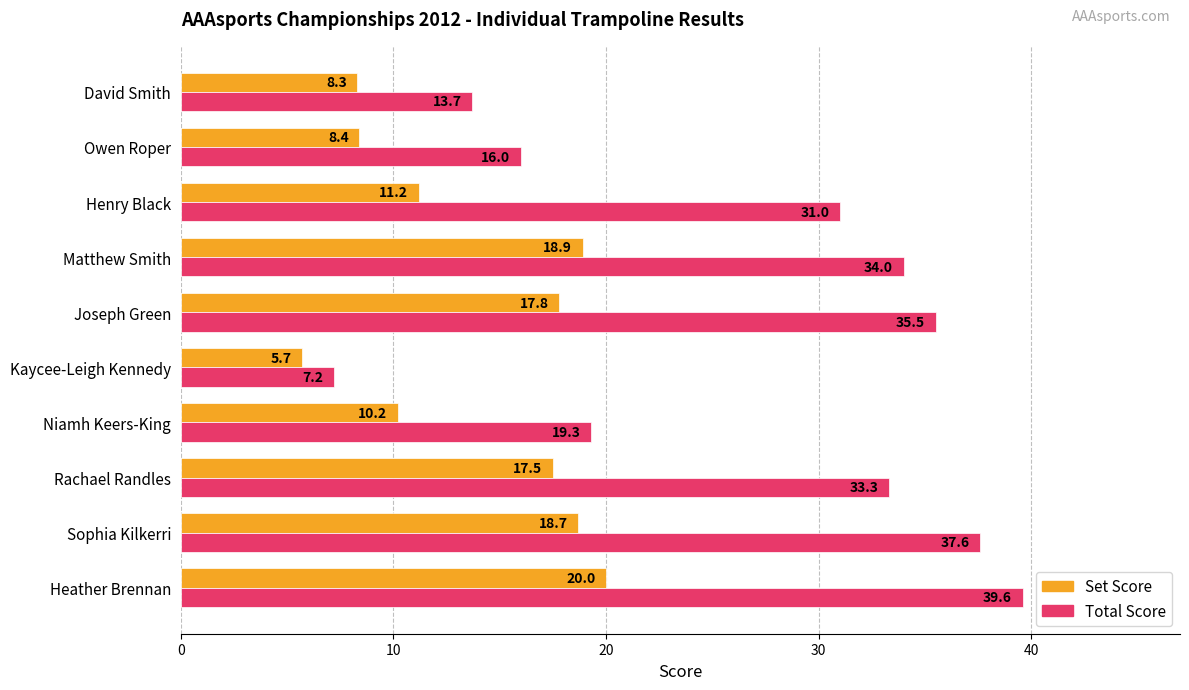

Which label corresponds to the largest value in the chart?

Heather Brennan